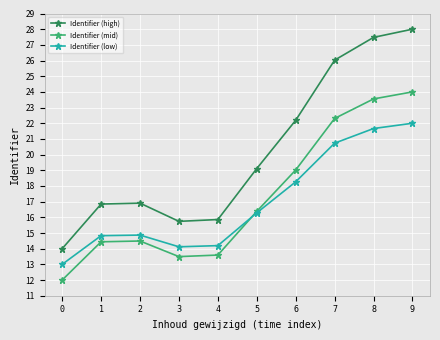

What is the value of the Identifier (high) point at the 5th from the left?

15.9